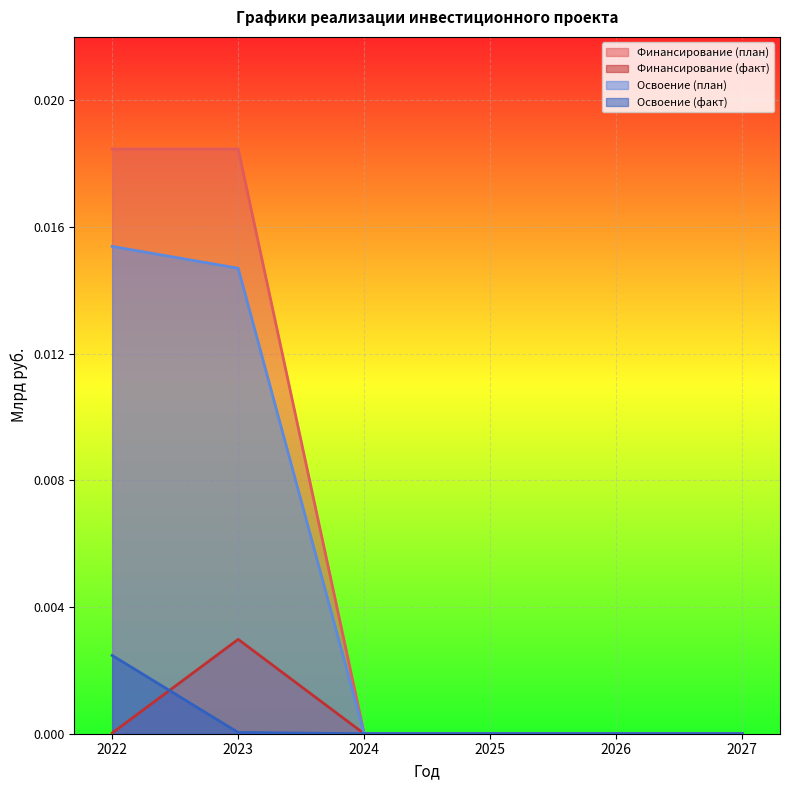

Which series has the largest range (max minus min)?

Финансирование (план)